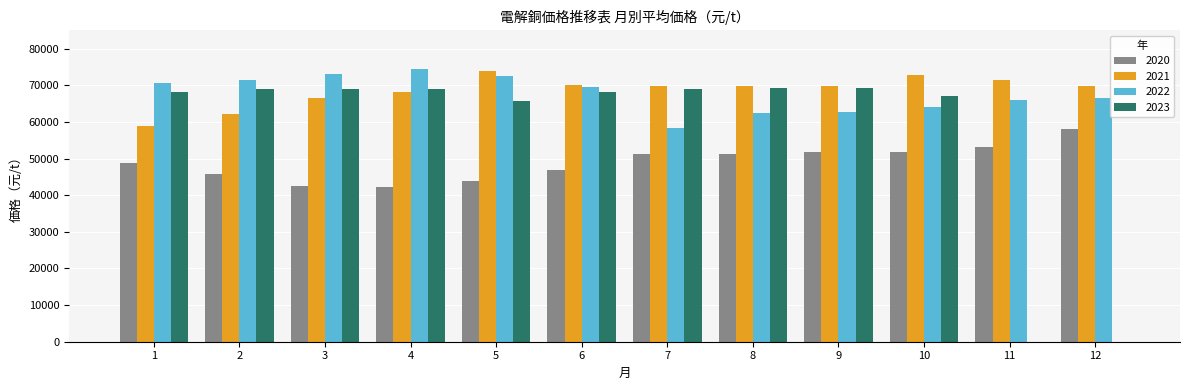

True or false: 2022 has a value of 108806.2 at 5.

False